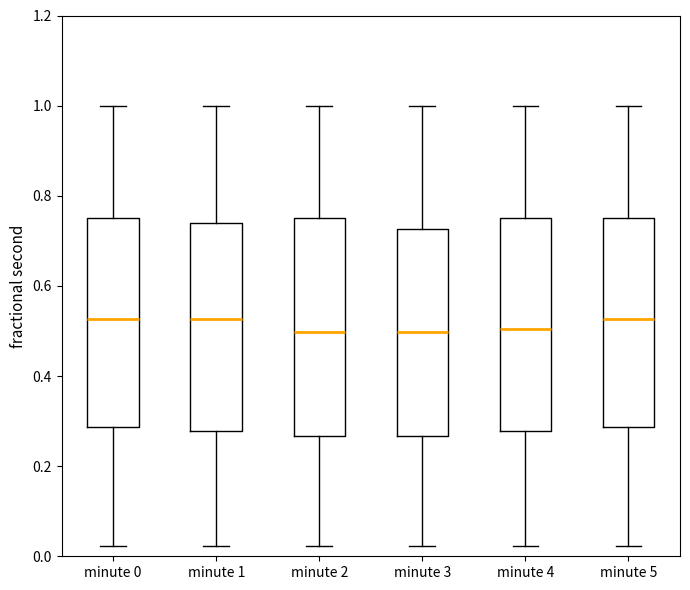

Where is the lower edge of the box for minute 1 on the y-axis? The values are not printed on the chart, so give them approximately, as read against the axis.

0.28